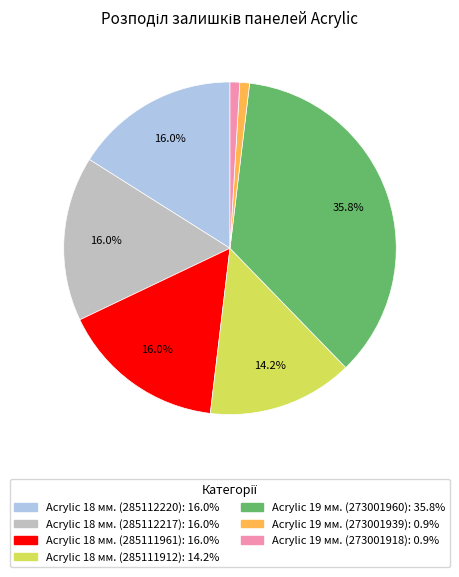

What is the largest slice in the pie chart?

Acrylic 19 мм. (273001960)